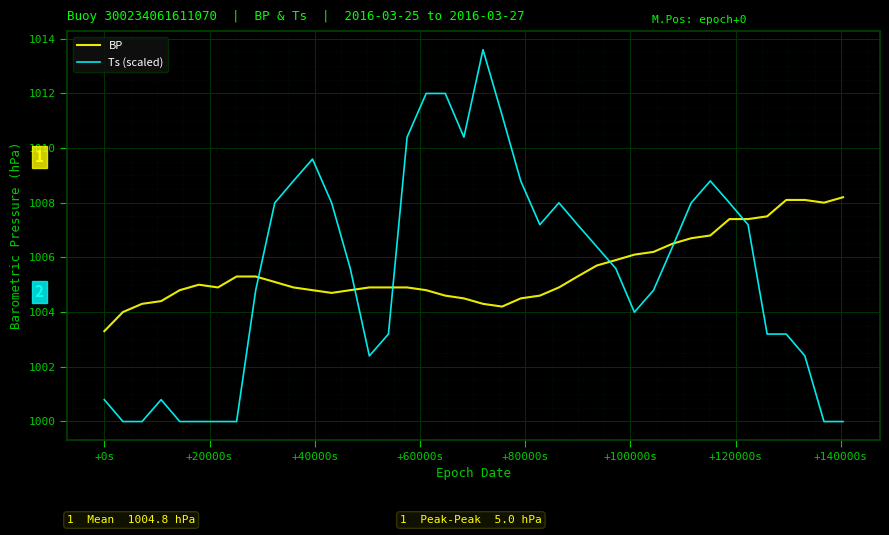

At how many categories does at least one series exceed 1013?

1